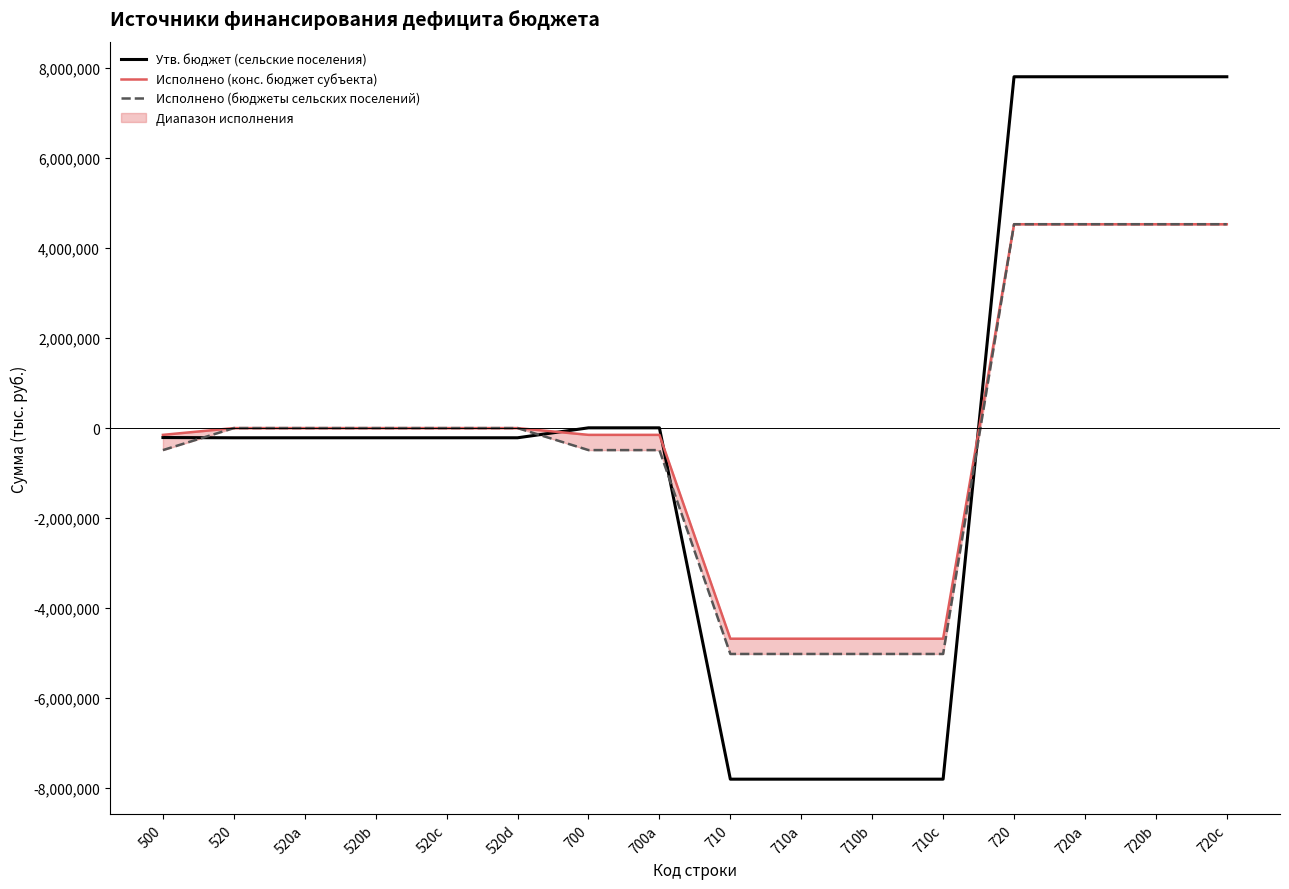

Which series ends up on top after the final intersection of Исполнено (конс. бюджет субъекта) and Исполнено (бюджеты сельских поселений)?

Исполнено (бюджеты сельских поселений)